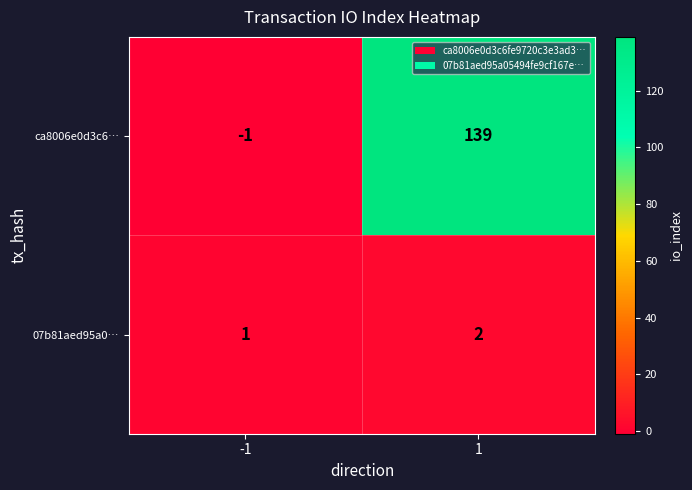

What is the spread (max minus min) of values at 1?

137